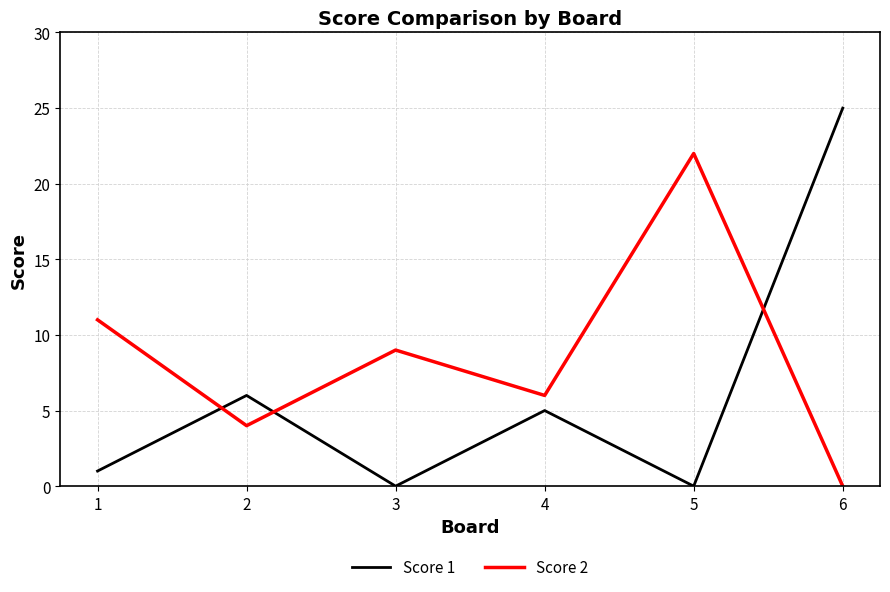

List the series in order of their peak value, highest first.

Score 1, Score 2